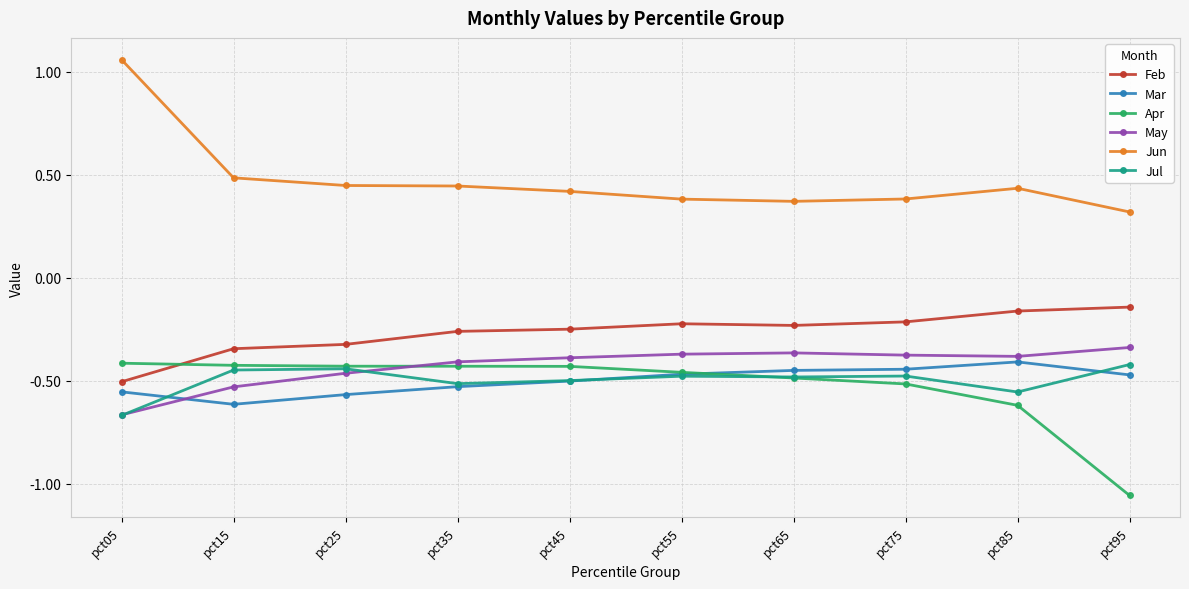

Which series has the largest total across all categories?

Jun